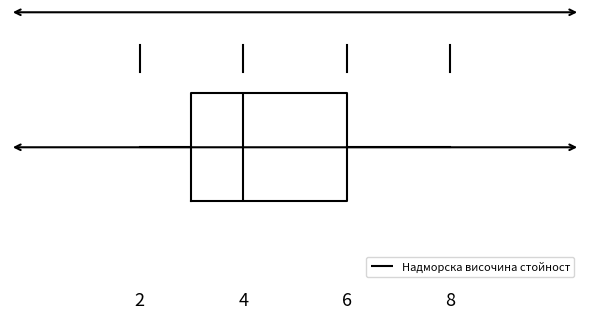

Transcribe this box plot: give where the median line is, the range the box spans, and where the two whiskers end, as read against the x-axis. The values are not printed on the chart, so give them approximately, as read against the axis.

median 4, box 3 to 6, whiskers 2 to 8